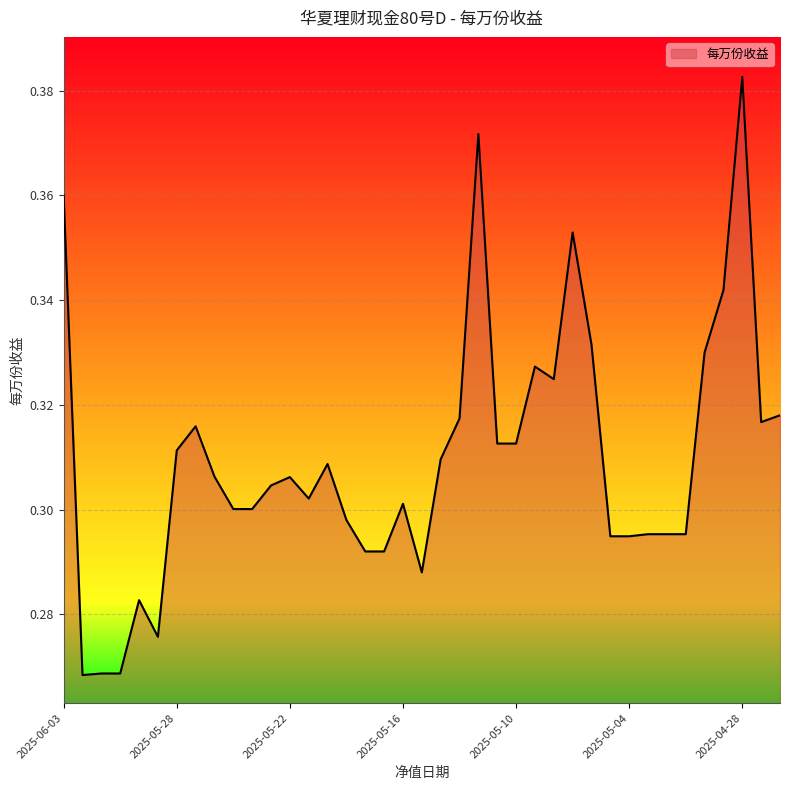

Which category has the lowest value across all series?

2025-06-02